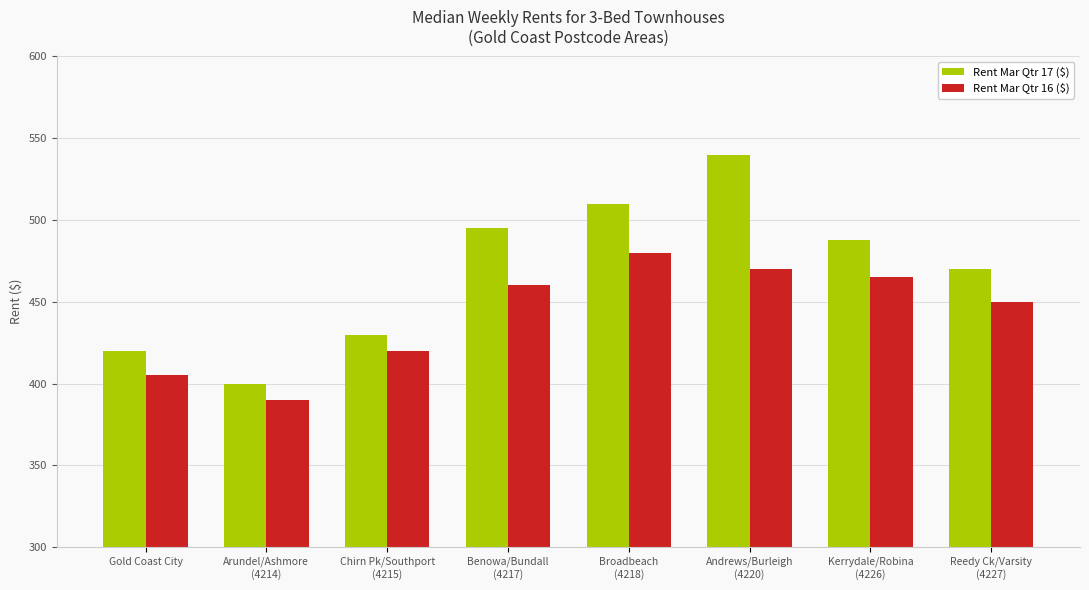

The Rent Mar Qtr 17 ($) series shows 710 at Kerrydale/Robina
(4226). True or false?

False